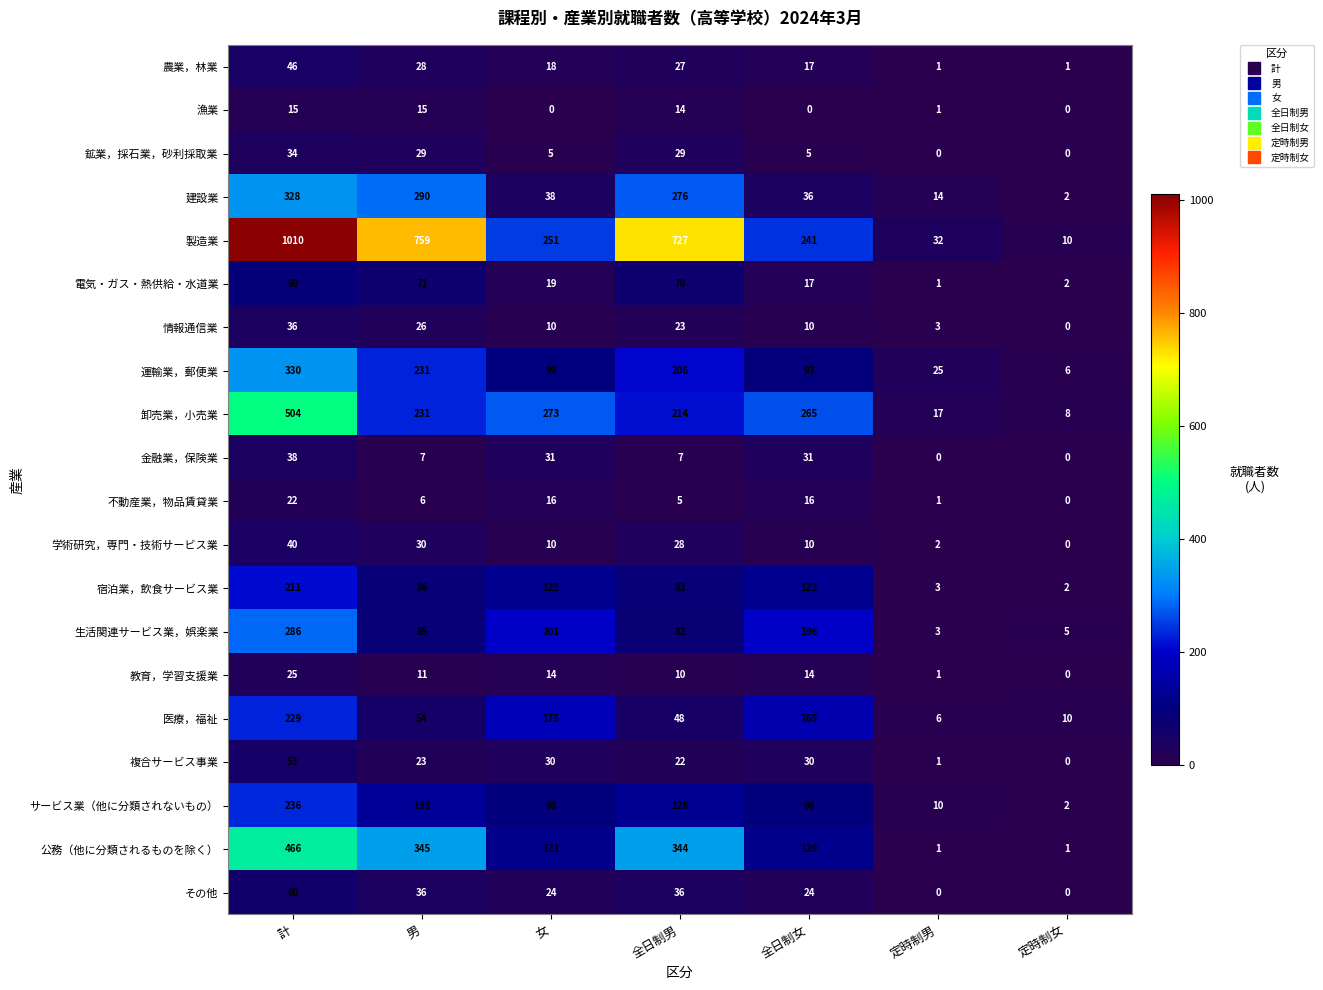

Rank the categories by 卸売業，小売業 value from lowest to highest.

定時制女, 定時制男, 全日制男, 男, 全日制女, 女, 計